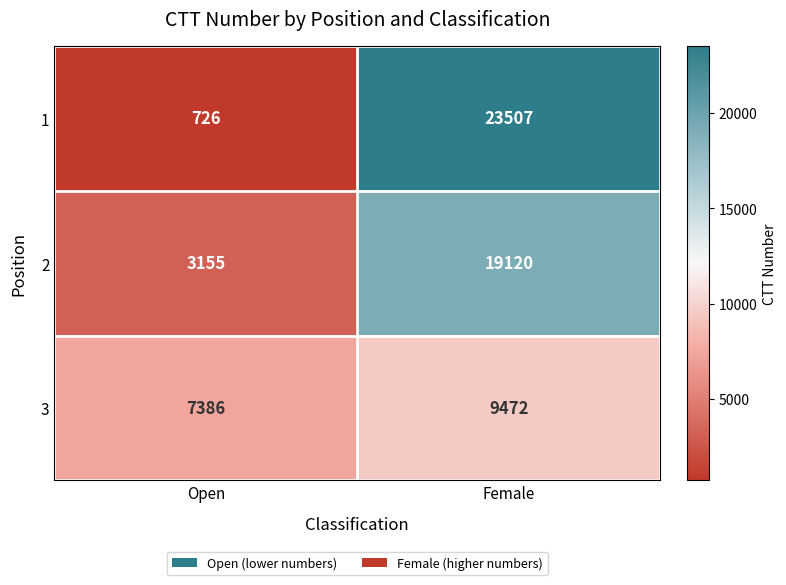

Reading left to right, list all the values displayed in this chart.

1: 726	23507
2: 3155	19120
3: 7386	9472